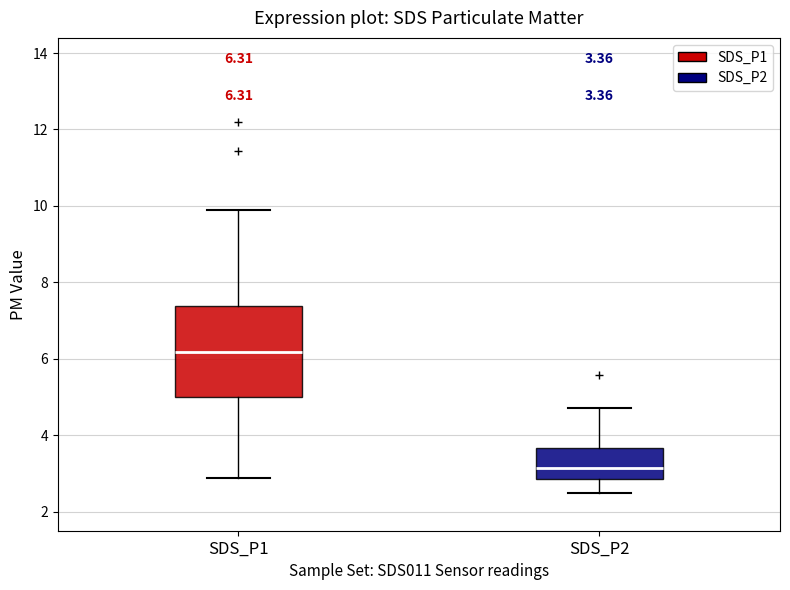

Comparing the boxes themselves (not the whiskers), which one is the tallest?

SDS_P1